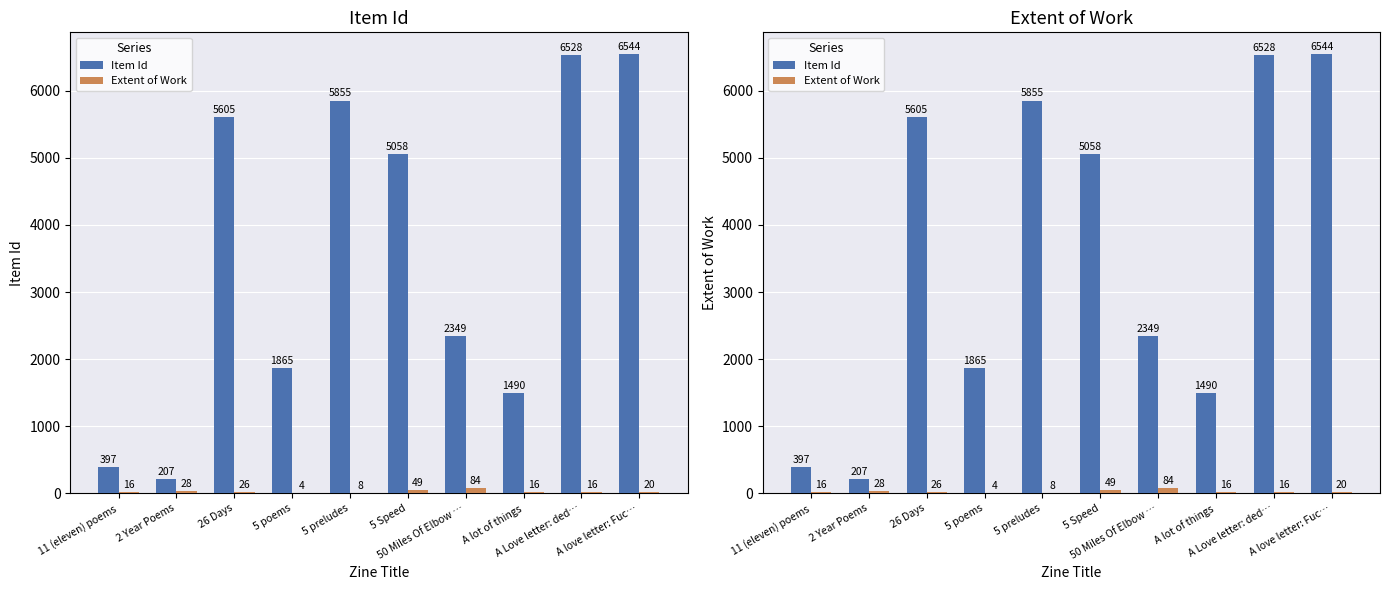

What is the difference between the maximum and minimum values in the Item Id series?

6337